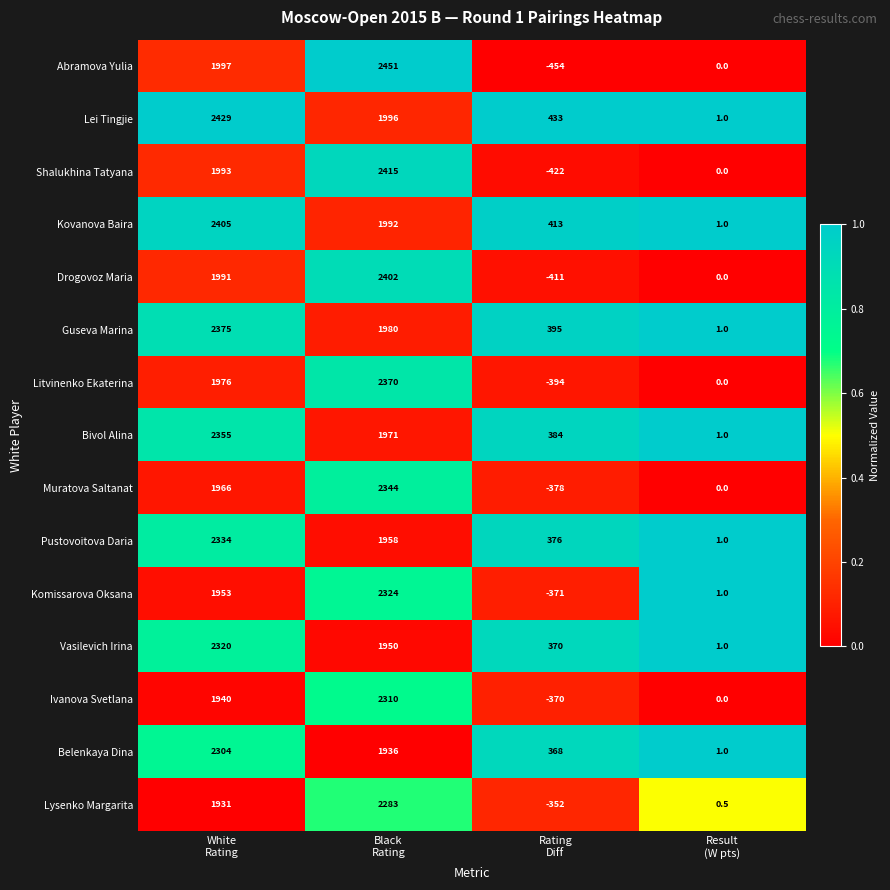

Which series has the largest total across all categories?

Lei Tingjie